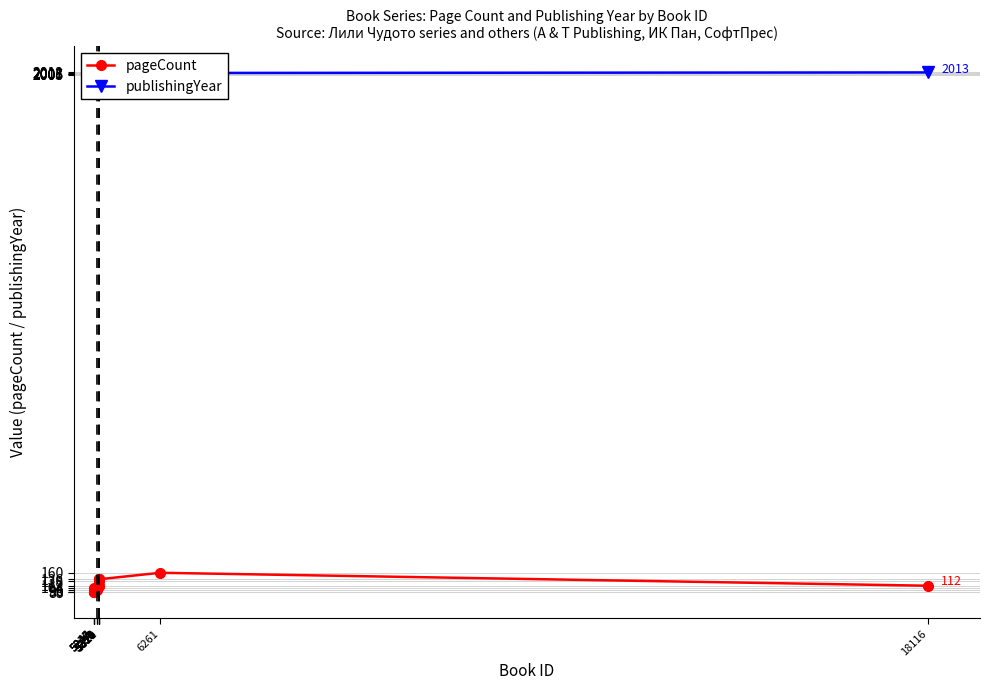

What are all the series names shown in the legend?

pageCount, publishingYear